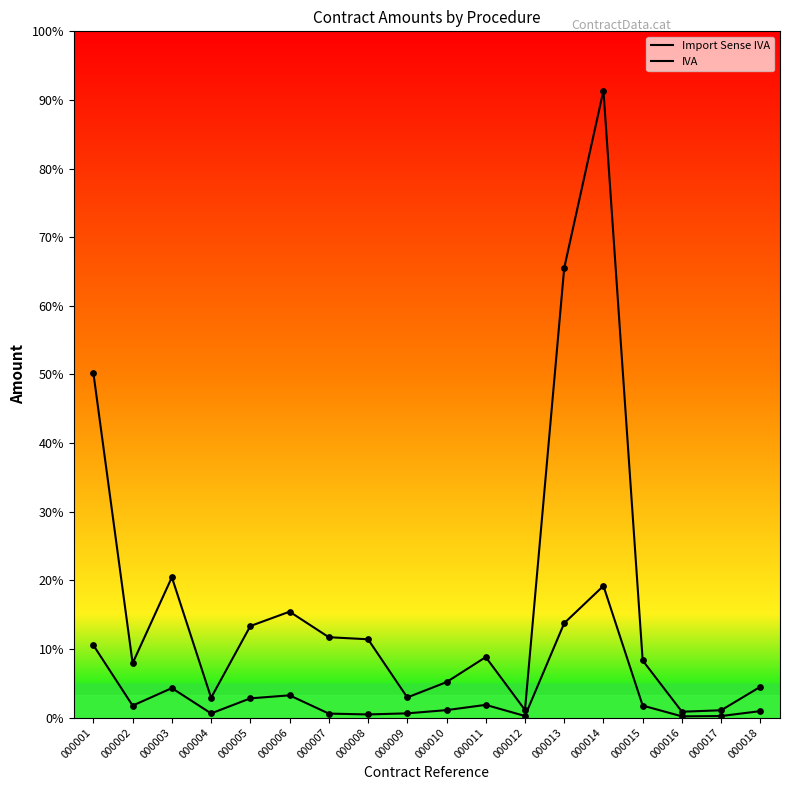

Which series has the largest total across all categories?

Import Sense IVA